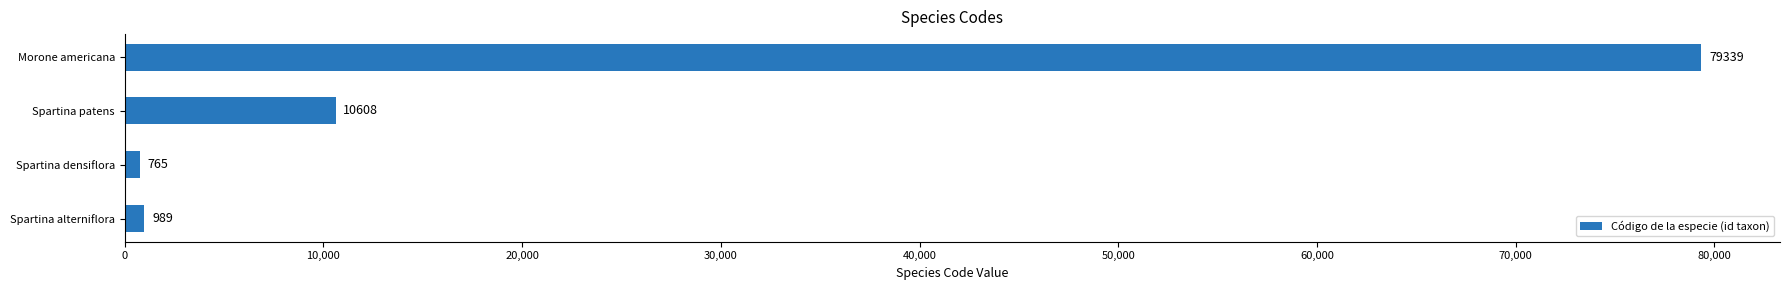

Read the value at Morone americana.

79339